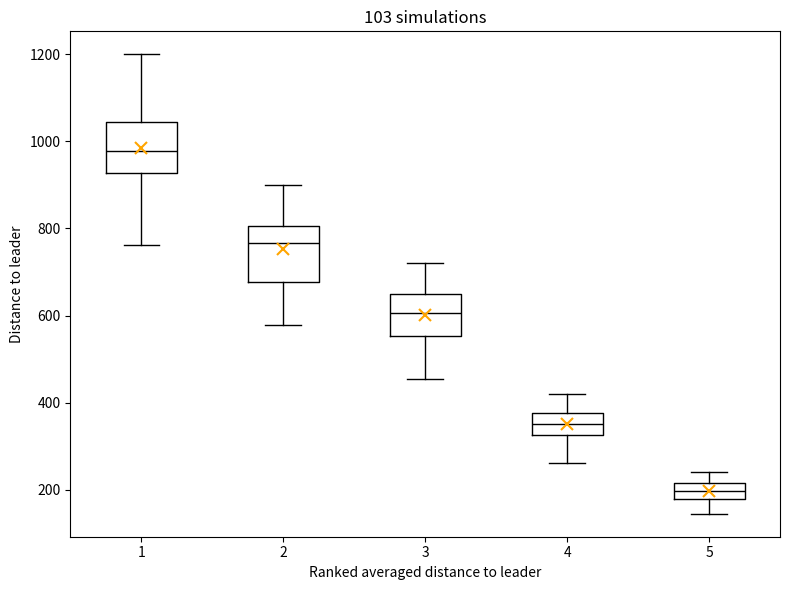

Reading left to right, transcribe this box plot: for each box, give where its median line is, the range the box spans, and where its two whiskers end, as read against the y-axis. The values are not printed on the chart, so give them approximately, as read against the axis.

1: median 980, box 920 to 1040, whiskers 760 to 1200
2: median 760, box 680 to 800, whiskers 580 to 900
3: median 600, box 560 to 640, whiskers 460 to 720
4: median 360, box 320 to 380, whiskers 260 to 420
5: median 200, box 180 to 220, whiskers 140 to 240